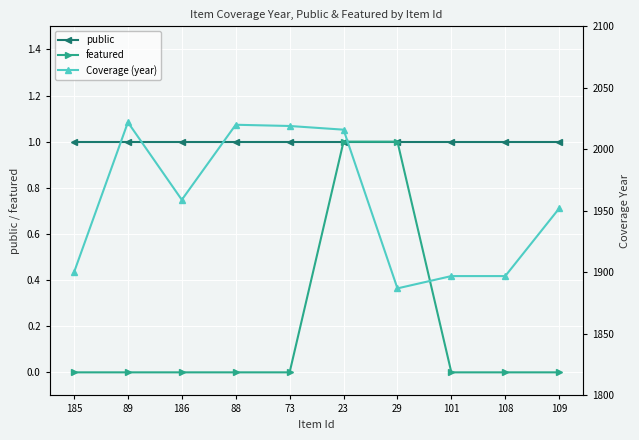

Which has a higher value, 88 or 186?

88